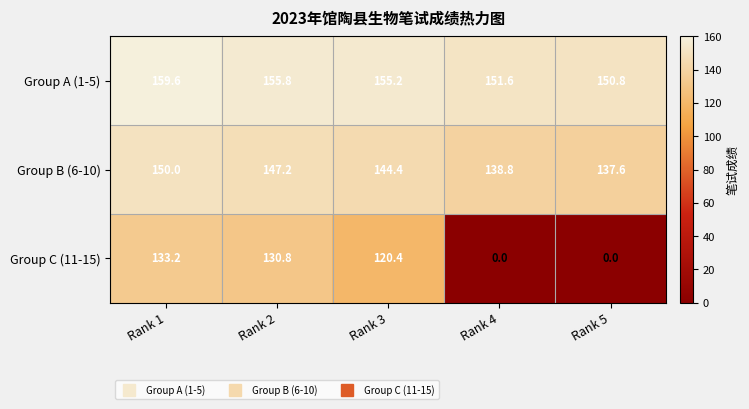

Reading right to left, list all the values displayed in this chart.

Group A (1-5): Rank 5=150.8	Rank 4=151.6	Rank 3=155.2	Rank 2=155.8	Rank 1=159.6
Group B (6-10): Rank 5=137.6	Rank 4=138.8	Rank 3=144.4	Rank 2=147.2	Rank 1=150.0
Group C (11-15): Rank 5=0.0	Rank 4=0.0	Rank 3=120.4	Rank 2=130.8	Rank 1=133.2